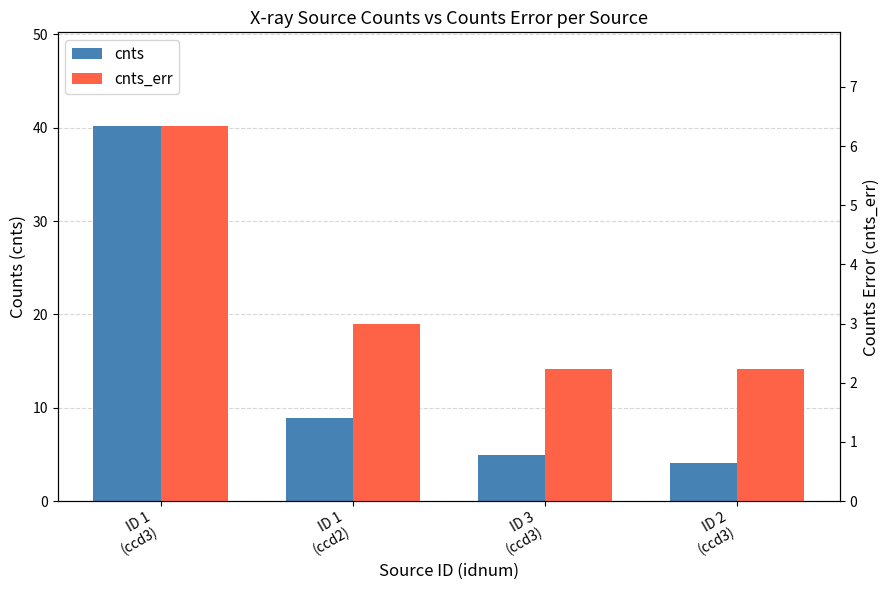

What is the sum of the cnts values at ID 2
(ccd3) and ID 3
(ccd3)?

9.0